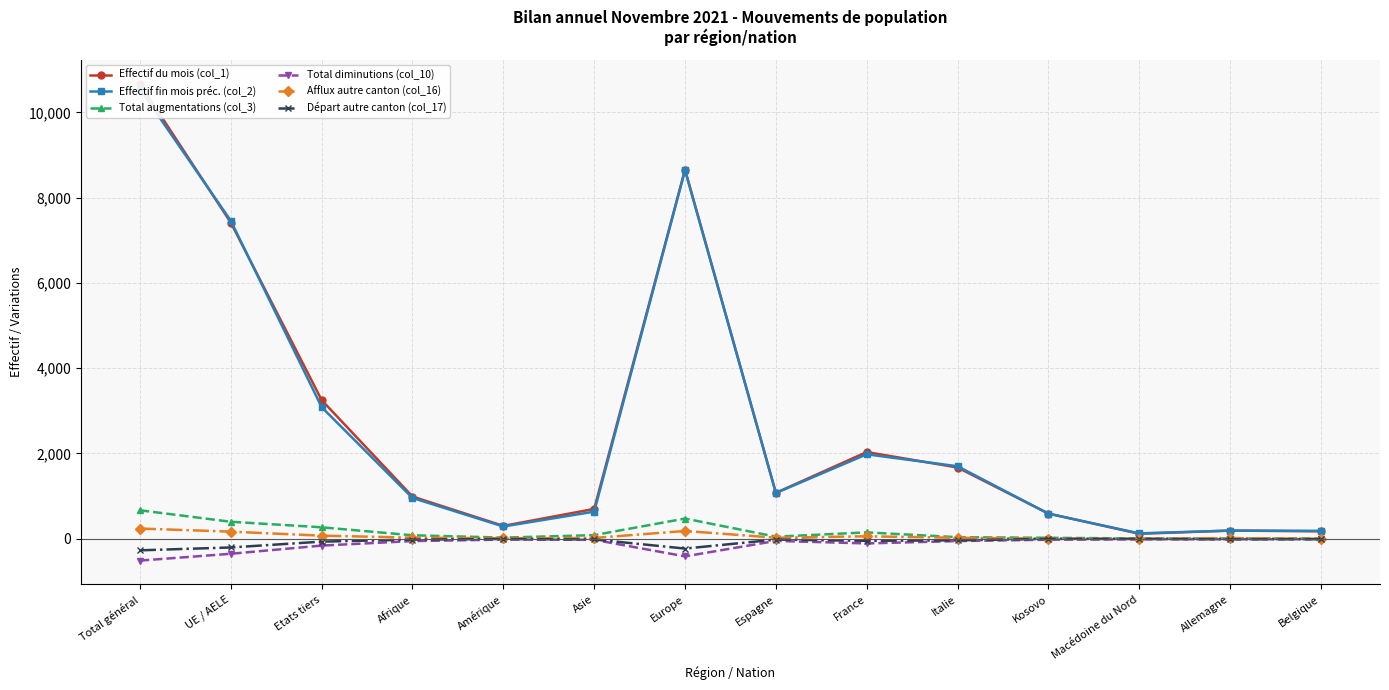

What is the difference between the second highest and minimum values in the Effectif du mois (col_1) series?

8541